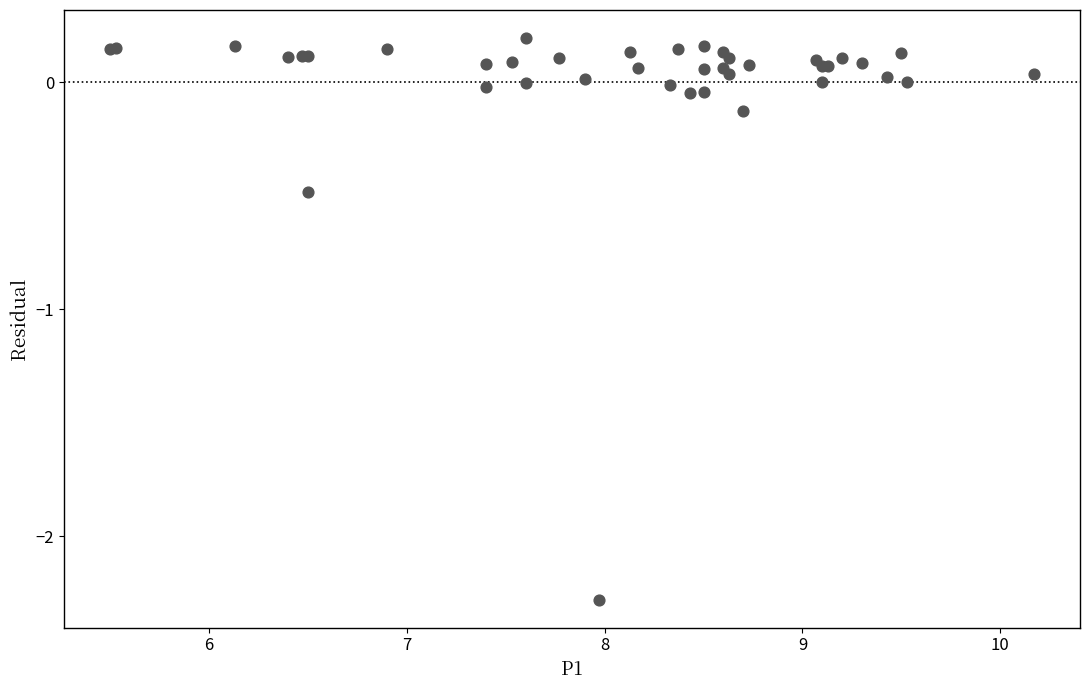

What Y value in the scatter plot is closest to -1?

-0.5